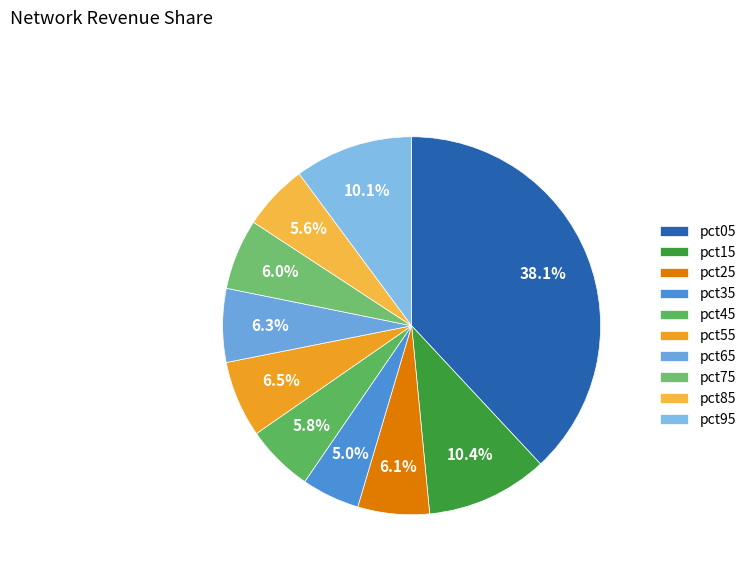

To the nearest percent, what portion does pct35 represent?

5%